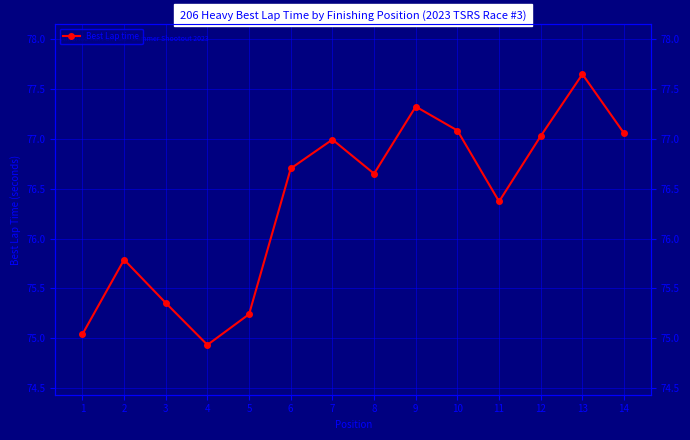

What is the difference between the maximum and minimum values?

2.7